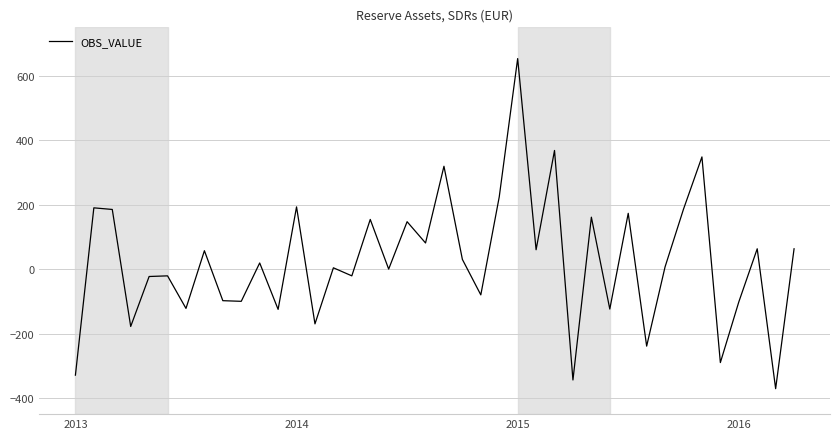

How many values are below 19?

20